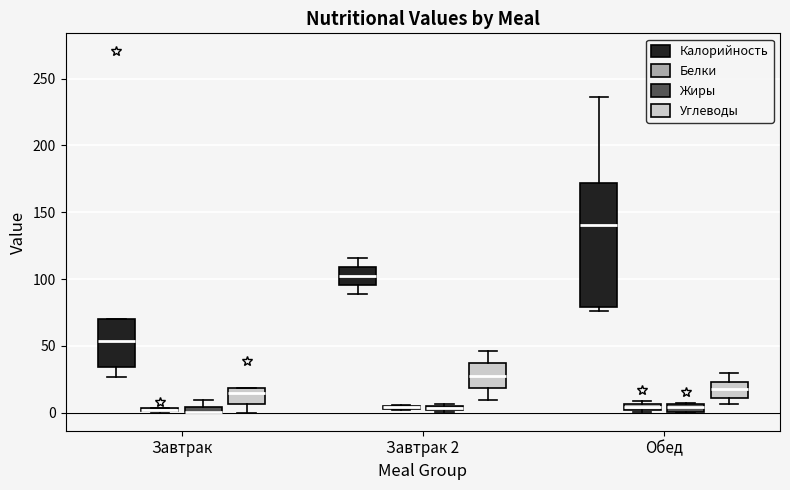

Which box is the tallest, from its lower edge to its upper edge?

Обед (Калорийность)